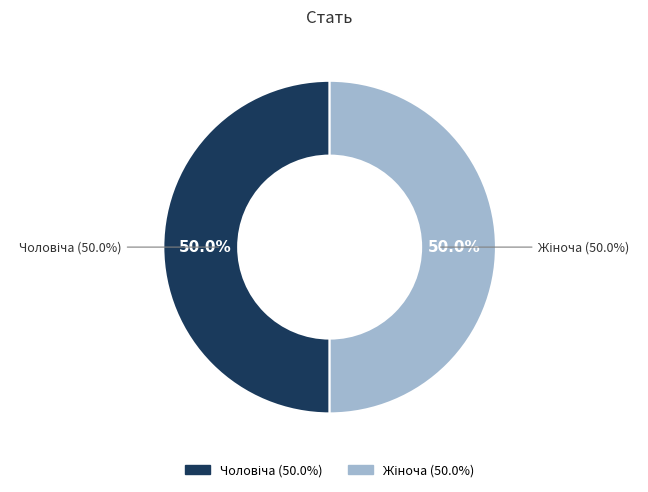

How many slices are in this pie chart?

2